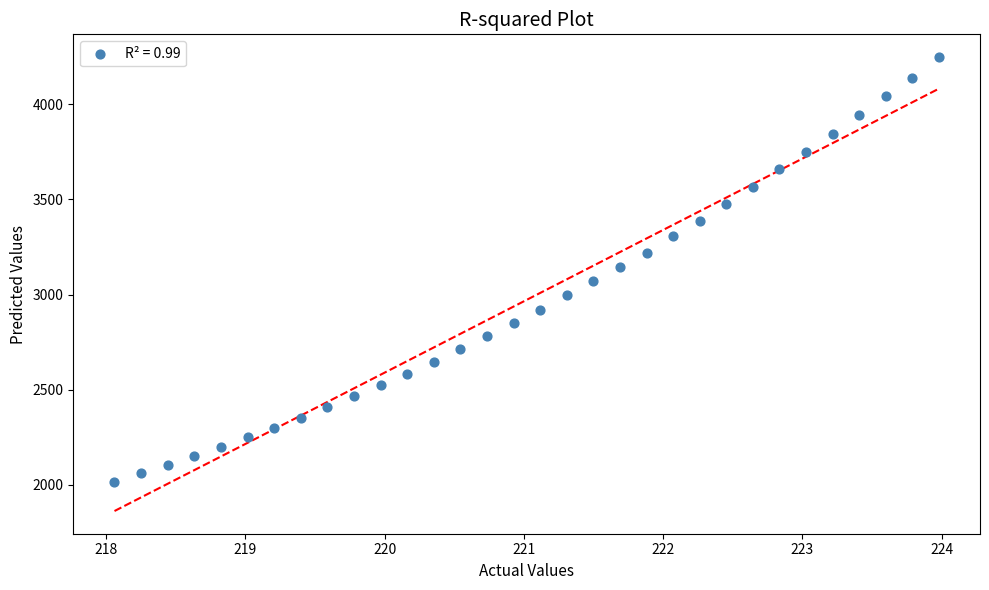

What is the range of Y values (max minus min)?

2234.0